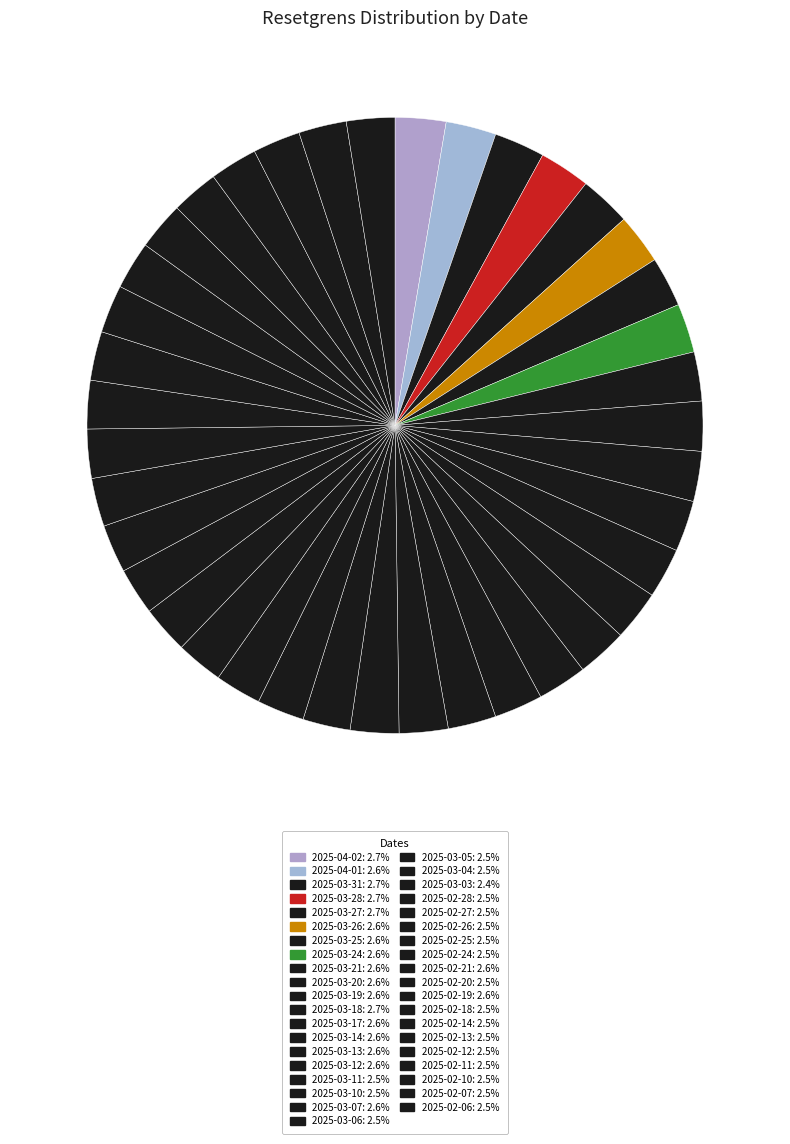

Which category has the smallest portion of the pie?

2025-03-03